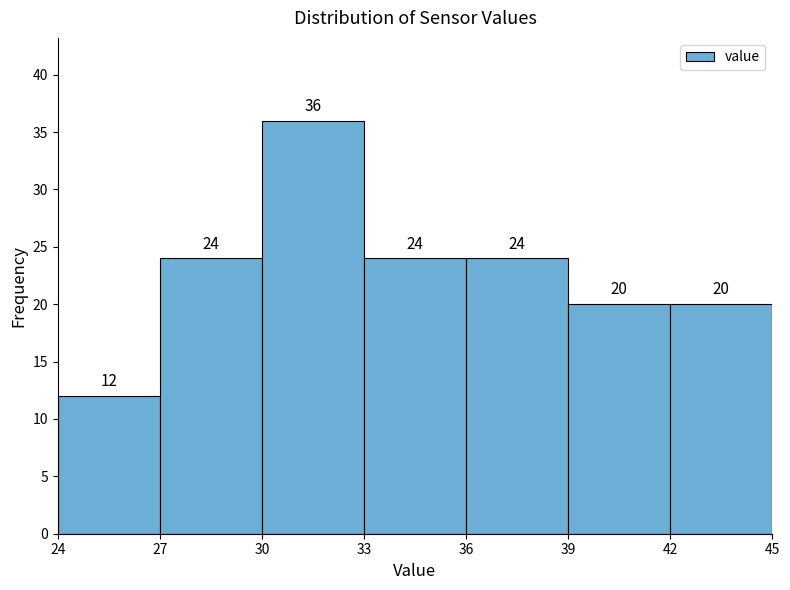

Over which range of the x-axis is the bar tallest?

30 to 33